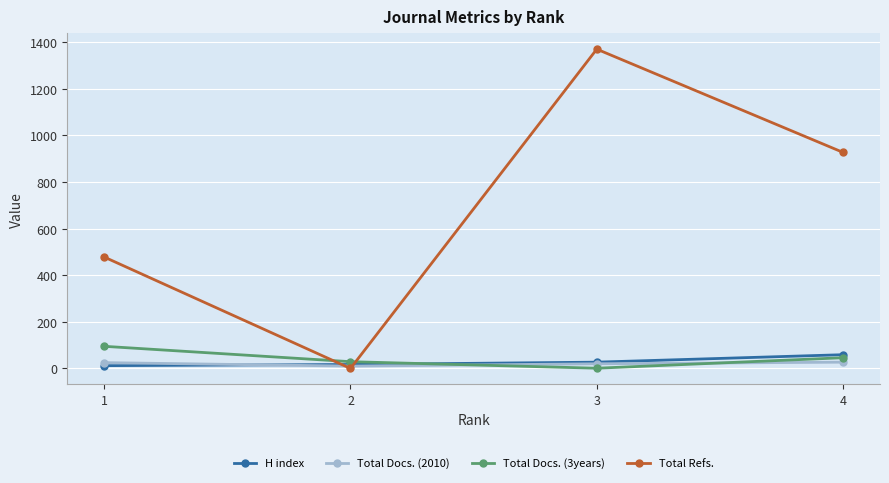

At 4, list the series in order from largest to smallest.

Total Refs., H index, Total Docs. (3years), Total Docs. (2010)